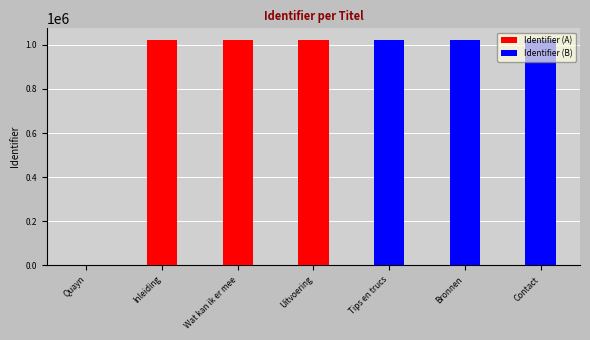

Where does the data first go above 1023965?

Tips en trucs